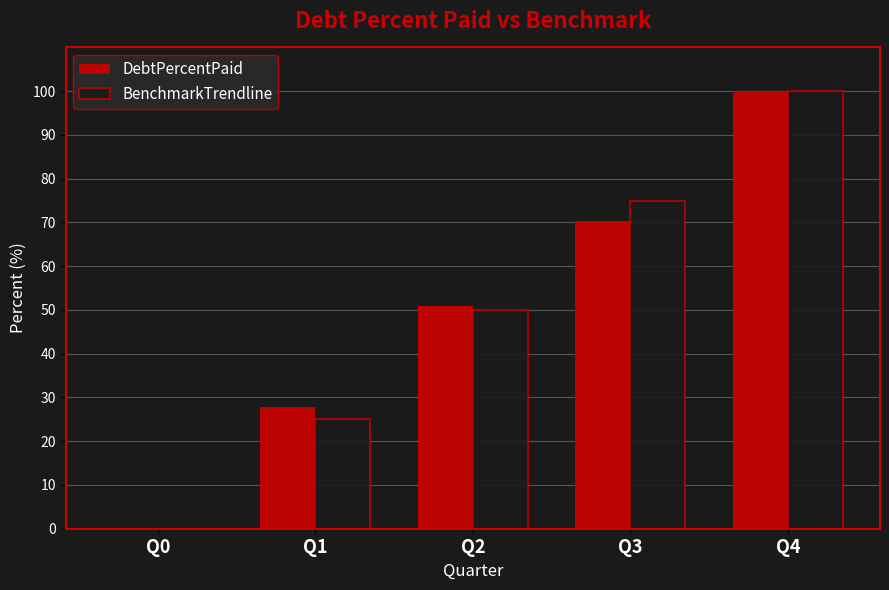

What is the sum of all DebtPercentPaid values?

249.1